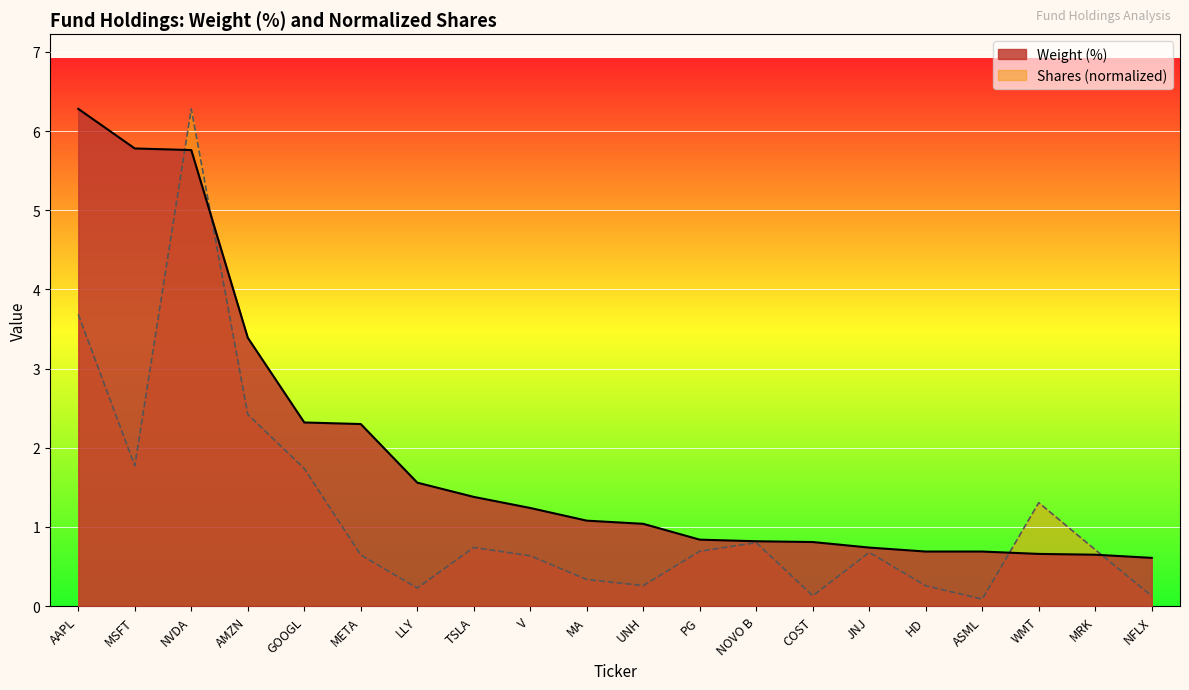

At how many categories does at least one series exceed 3?

4